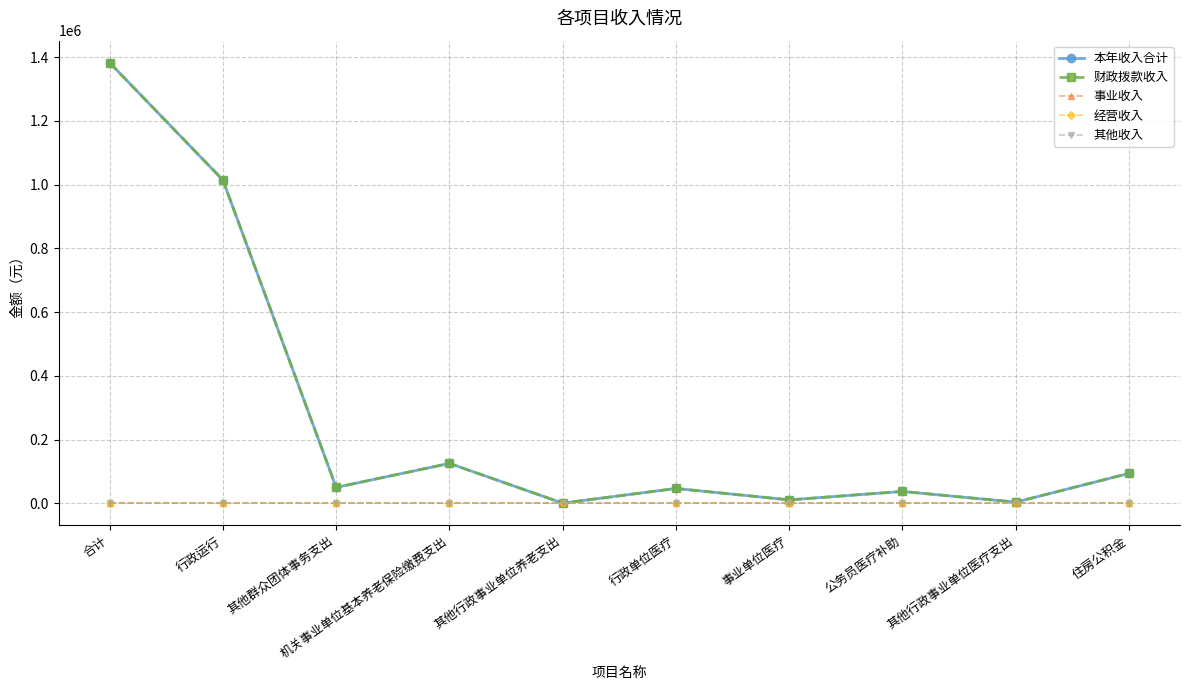

What is the greatest value displayed?

1382918.1